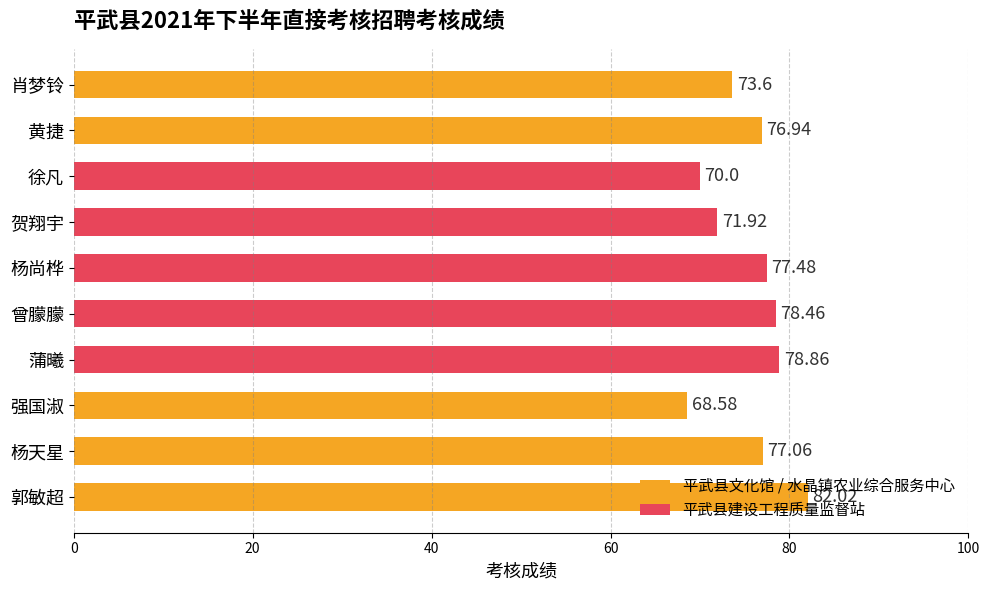

Which has a higher value, 杨尚桦 or 黄捷?

杨尚桦